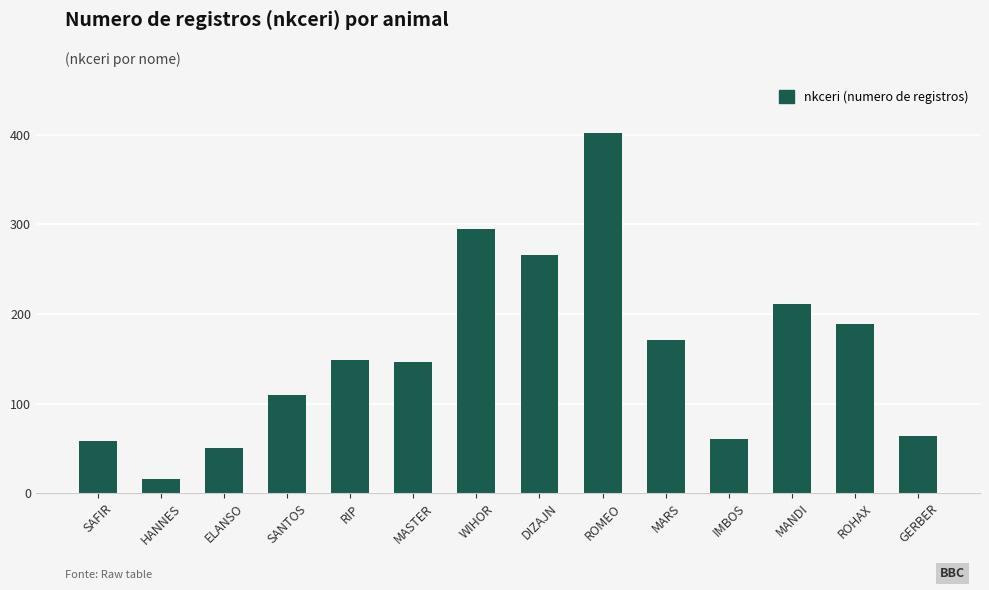

Reading left to right, extract all data points from this chart.

SAFIR=58	HANNES=16	ELANSO=50	SANTOS=110	RIP=149	MASTER=146	WIHOR=295	DIZAJN=266	ROMEO=402	MARS=171	IMBOS=60	MANDI=211	ROHAX=189	GERBER=64